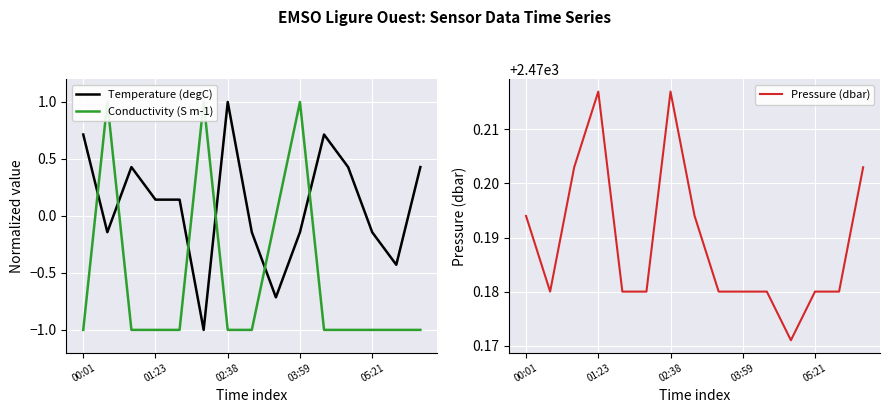

What is the label of the 1st point from the left?

00:01